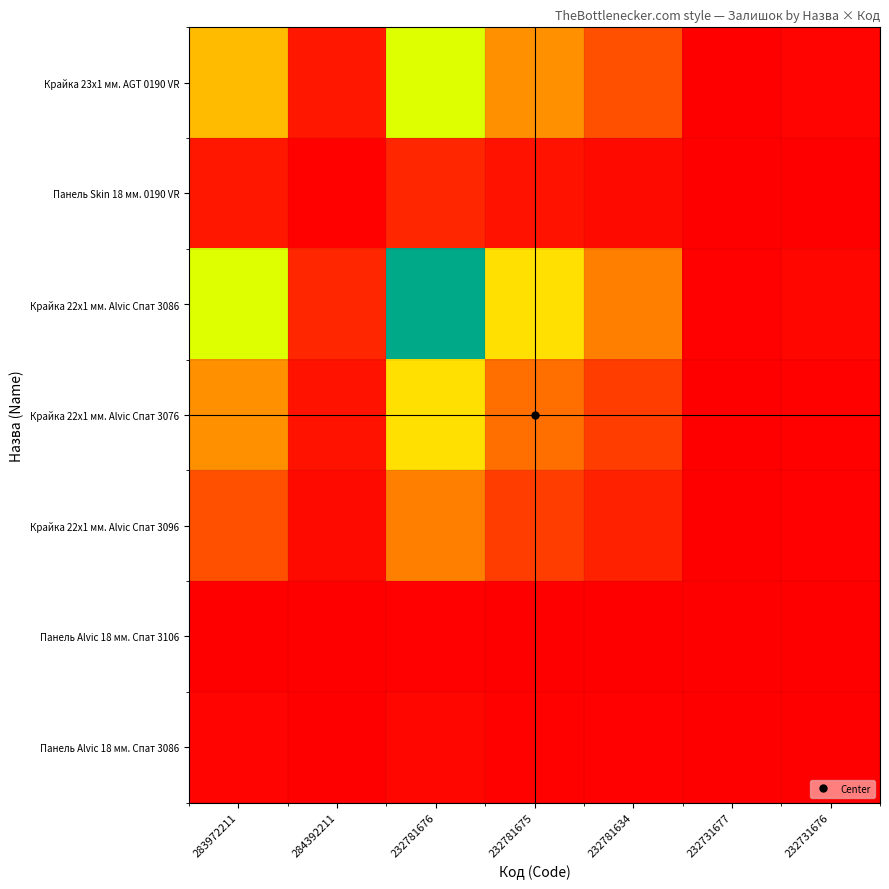

At which category is the sum across all series the highest?

232781676